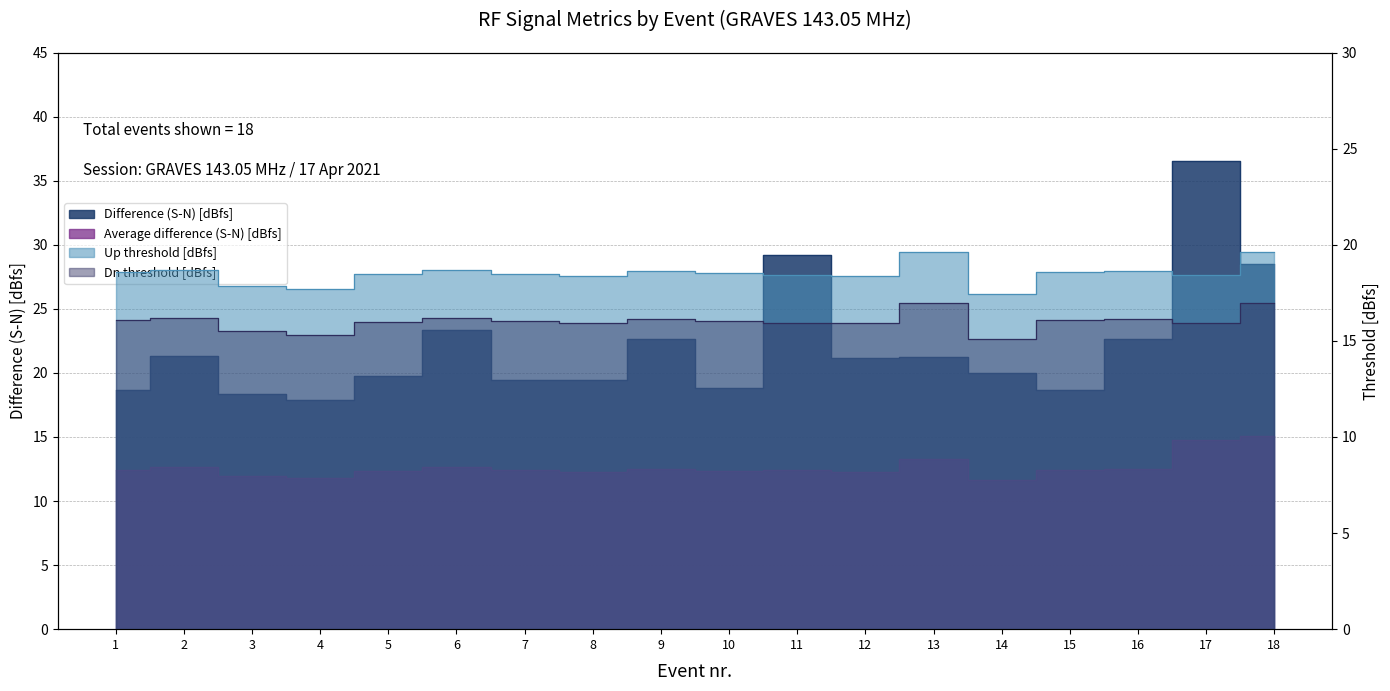

What is the value of the Dn threshold [dBfs] point at the 4th from the left?

15.3